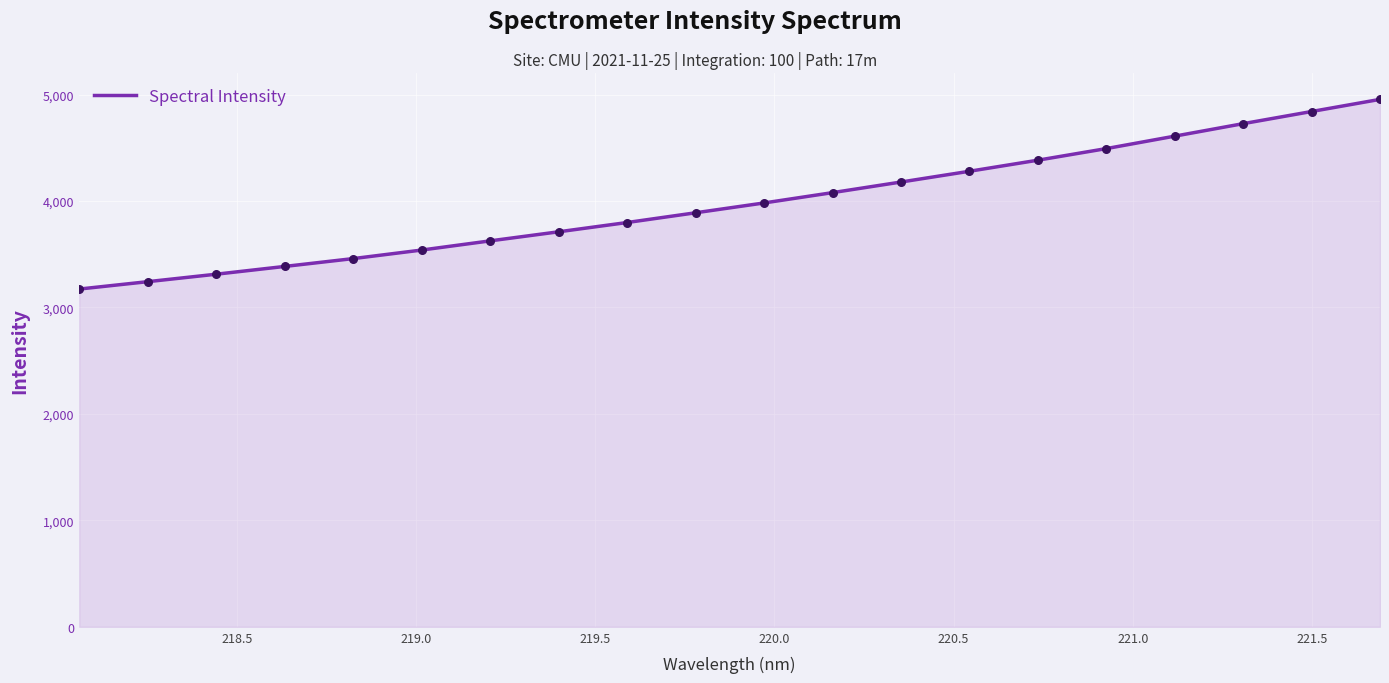

What is the minimum value shown in the chart?

3173.3